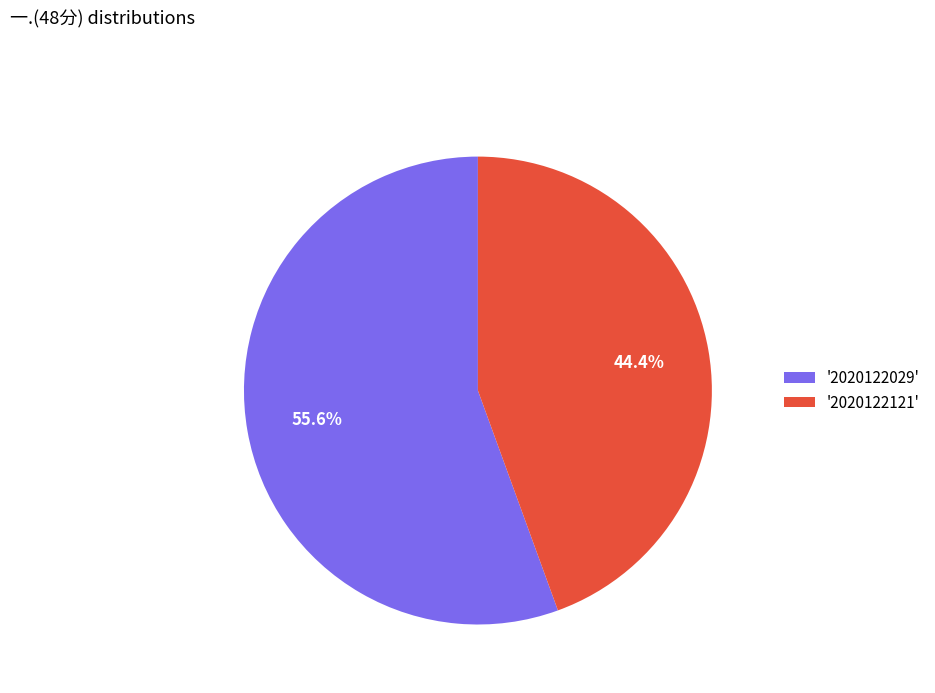

Combined, do '2020122029' and '2020122121' account for over 50%?

Yes